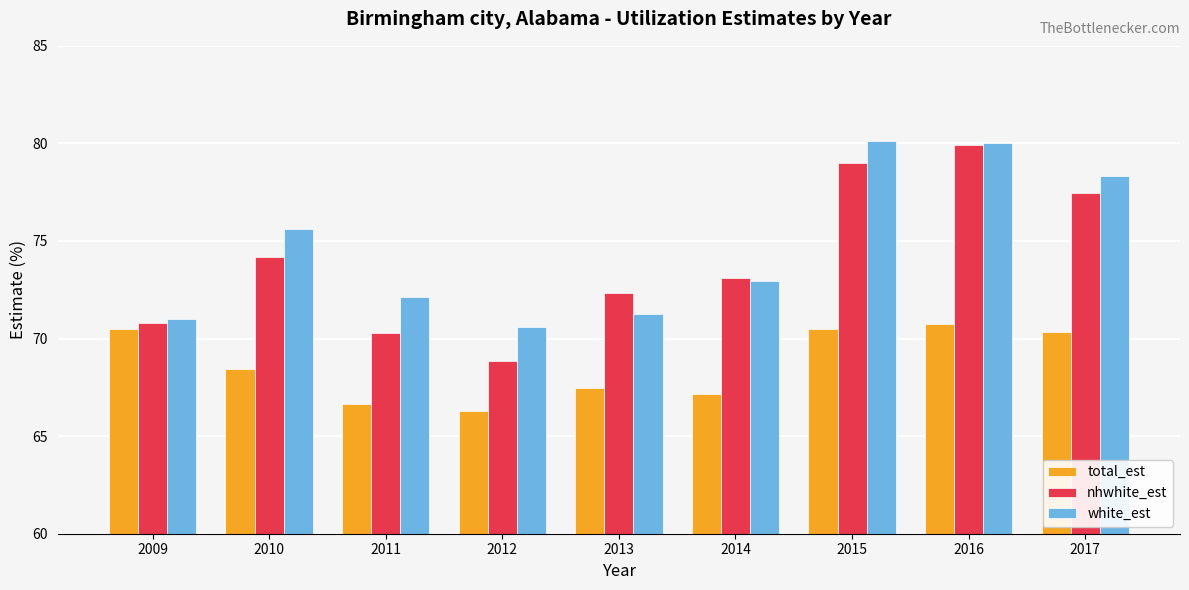

What are all the series names shown in the legend?

total_est, nhwhite_est, white_est